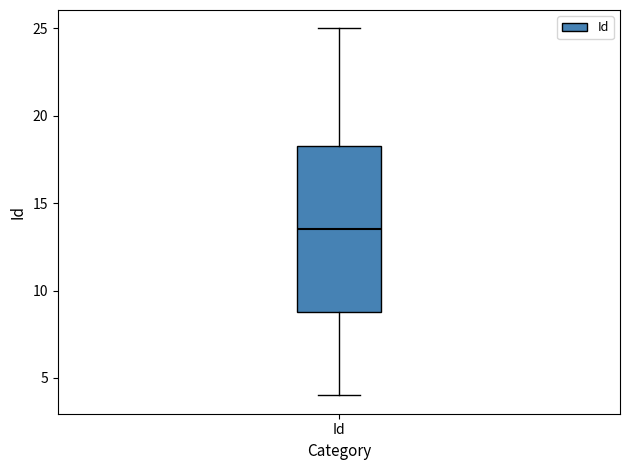

Transcribe this box plot: give where the median line is, the range the box spans, and where the two whiskers end, as read against the y-axis. The values are not printed on the chart, so give them approximately, as read against the axis.

median 13.5, box 9.0 to 18.5, whiskers 4.0 to 25.0